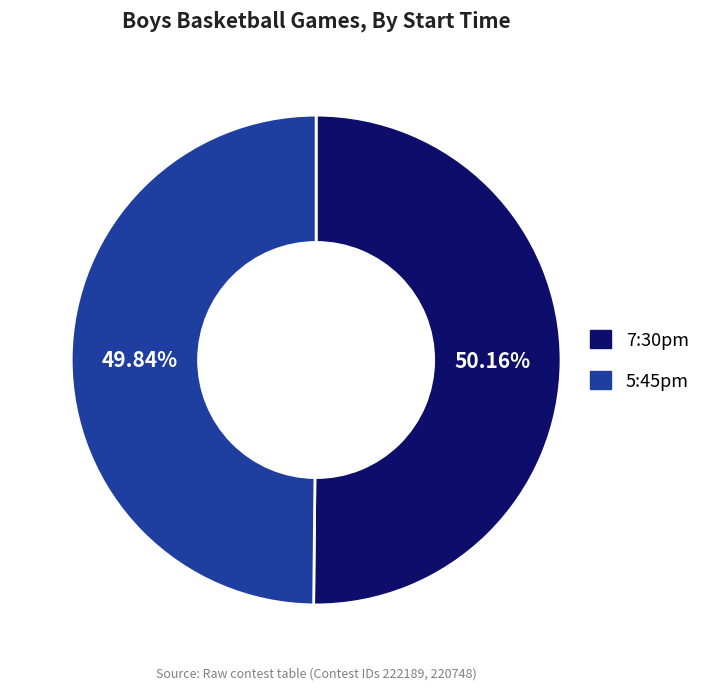

Does any single category account for the majority?

Yes